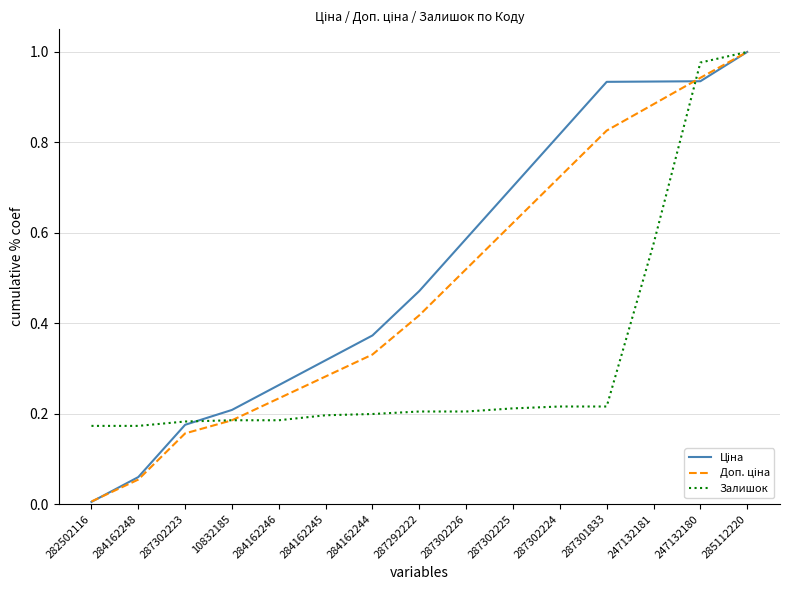

Which label corresponds to the smallest value in the chart?

282502116